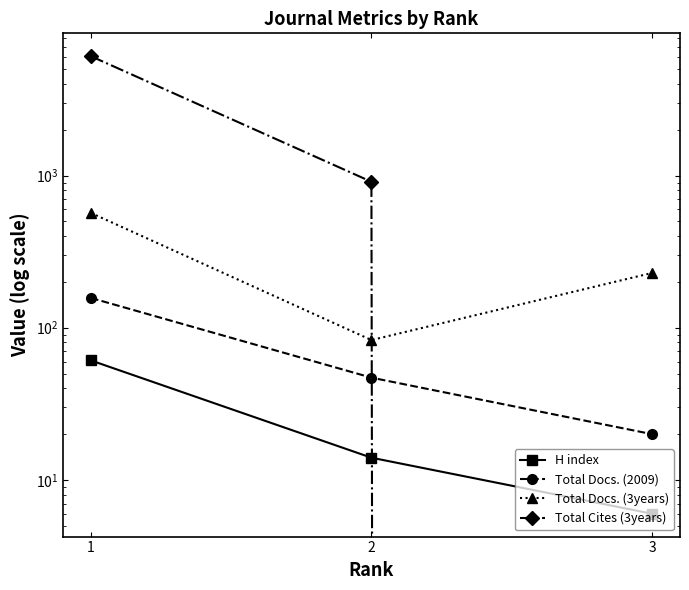

Rank the series by their maximum value, from lowest to highest.

H index, Total Docs. (2009), Total Docs. (3years), Total Cites (3years)